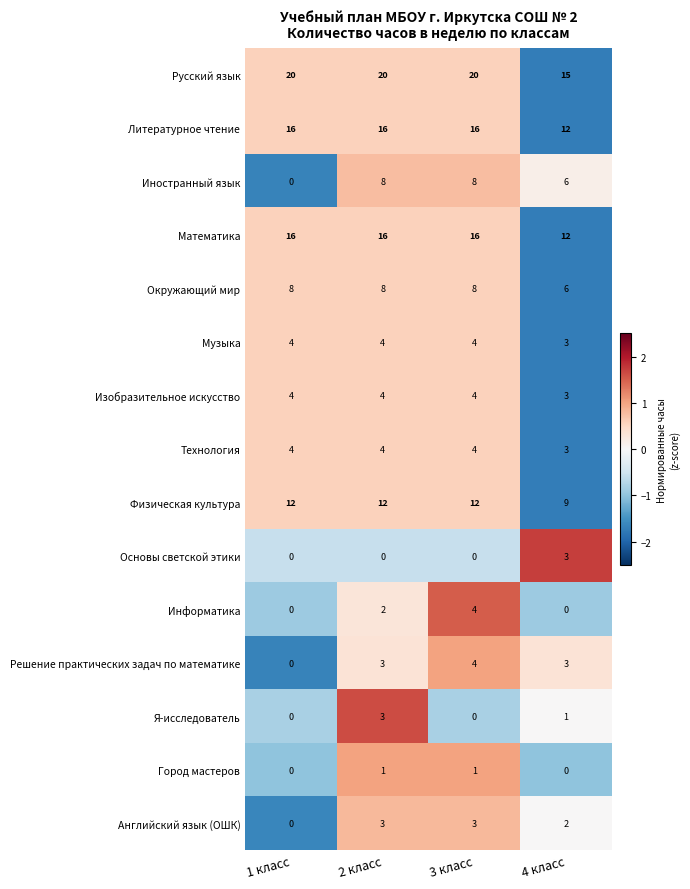

Count the number of categories in the chart.

4